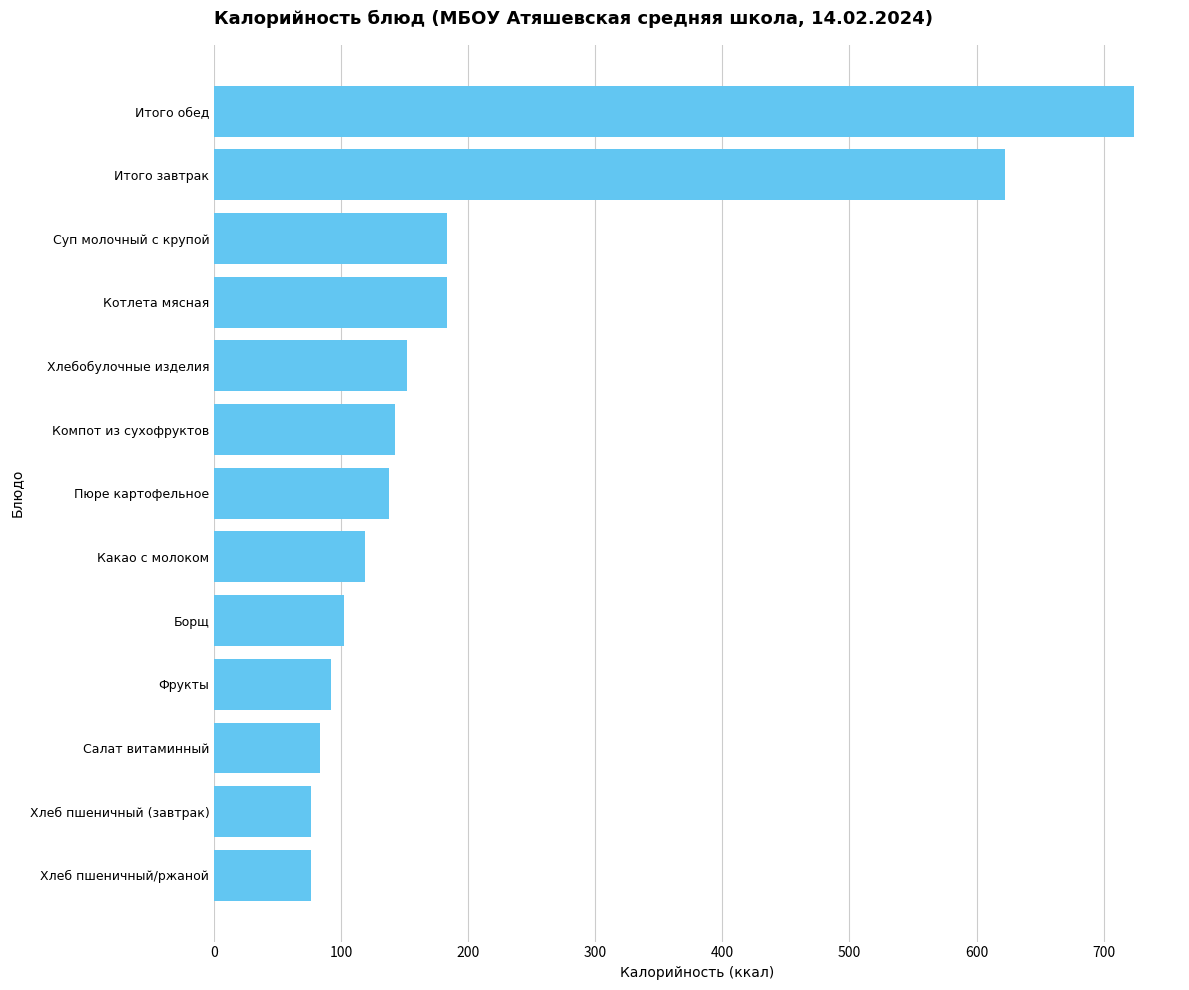

What is the approximate value at Салат витаминный?

83.2